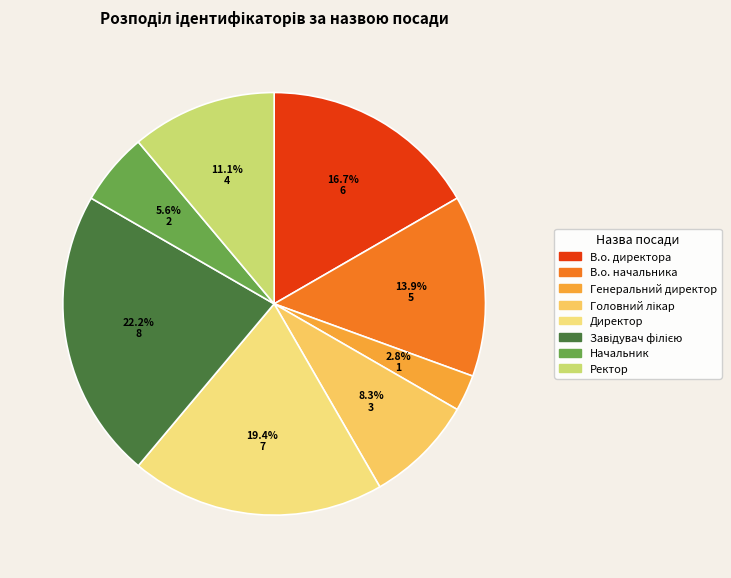

Is there a majority slice in this chart?

No